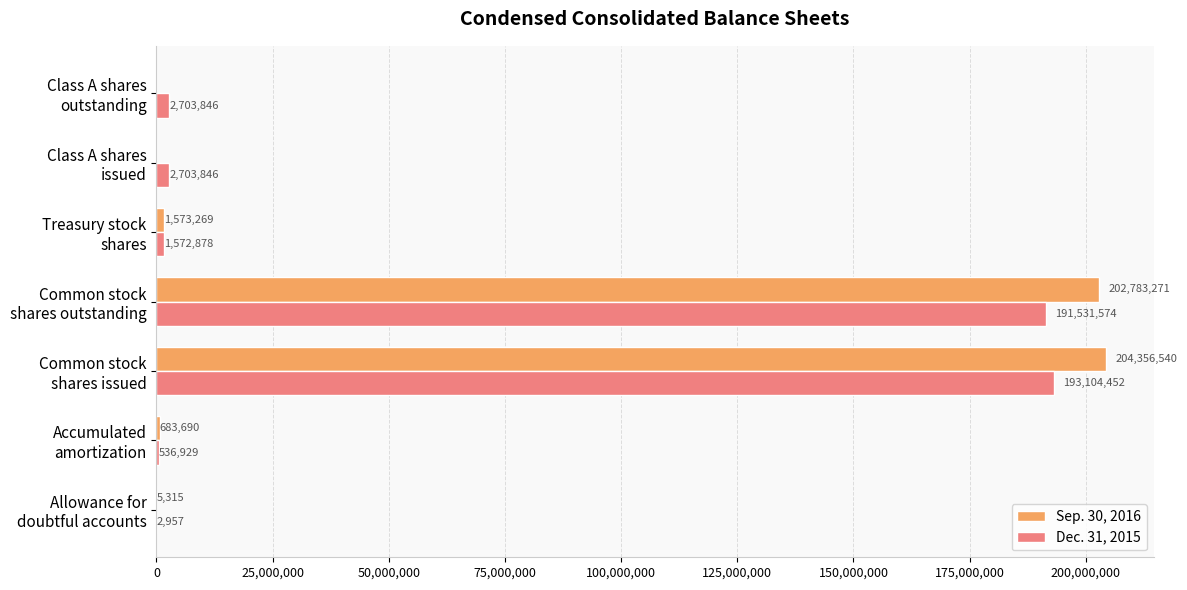

What is the maximum value for Sep. 30, 2016?

204356540